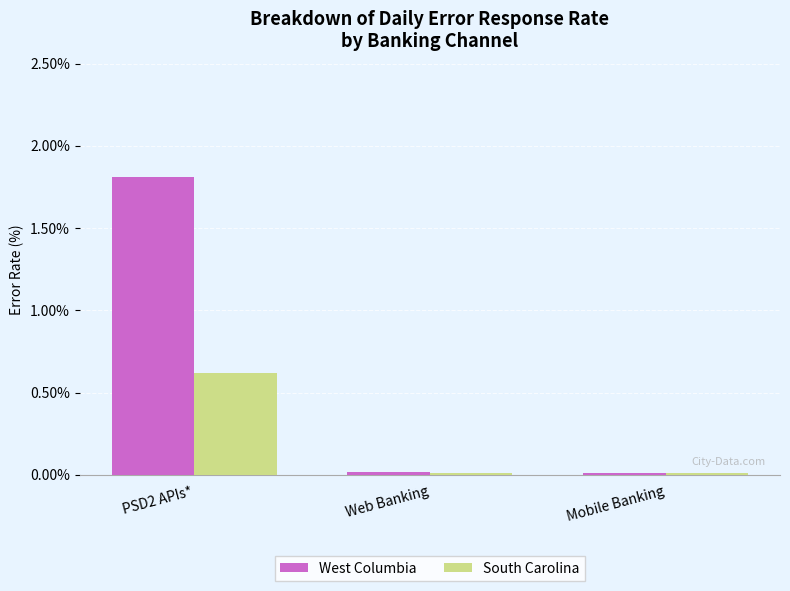

Which category has the highest value in the West Columbia series?

PSD2 APIs*